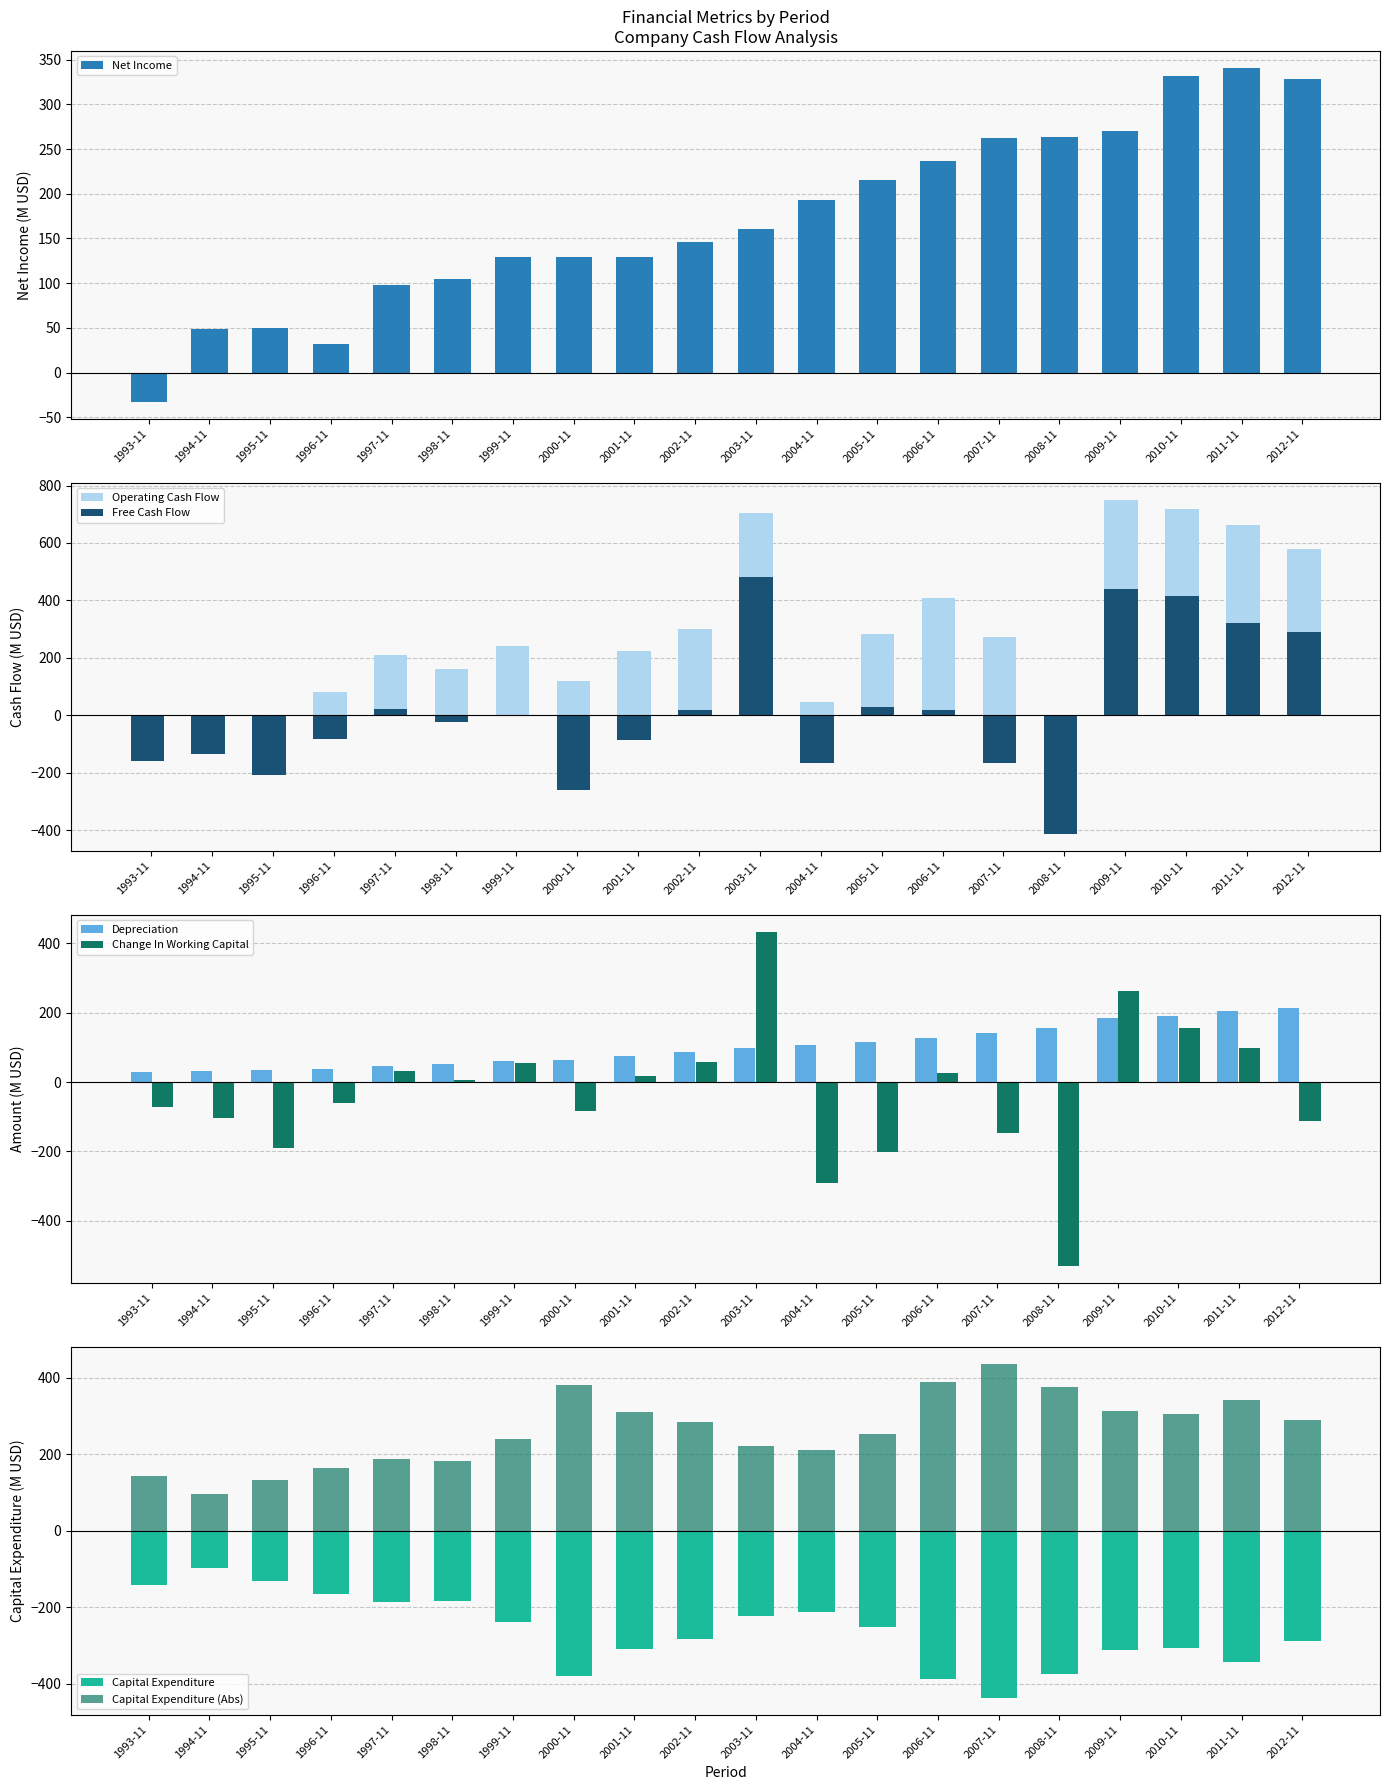

Rank the series at 2000-11 from lowest to highest value.

Capital Expenditure, Free Cash Flow, Change In Working Capital, Depreciation, Operating Cash Flow, Net Income